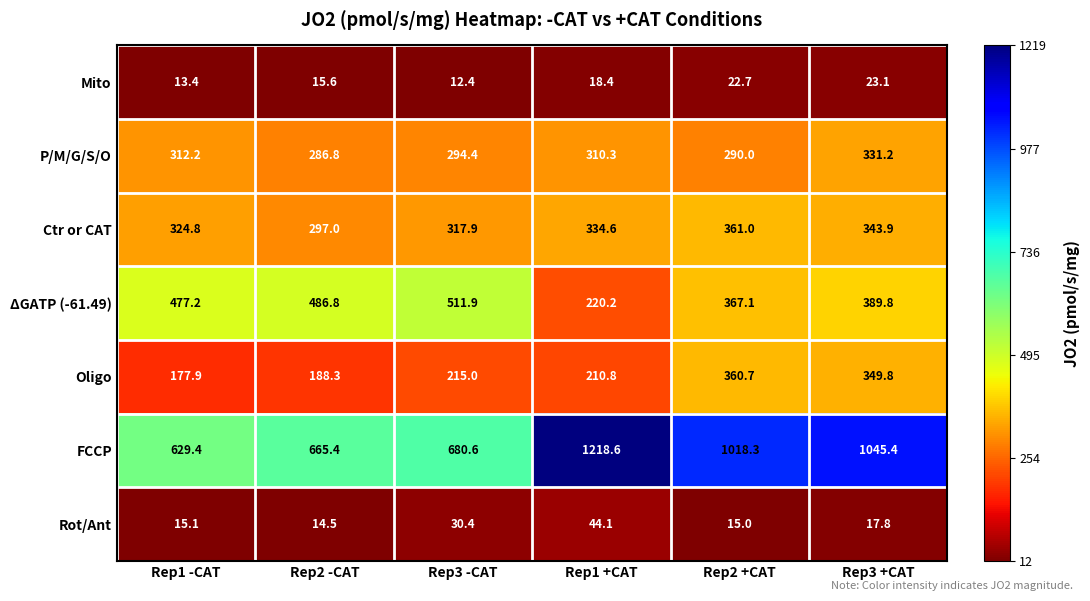

How many data points in P/M/G/S/O are above 310?

3